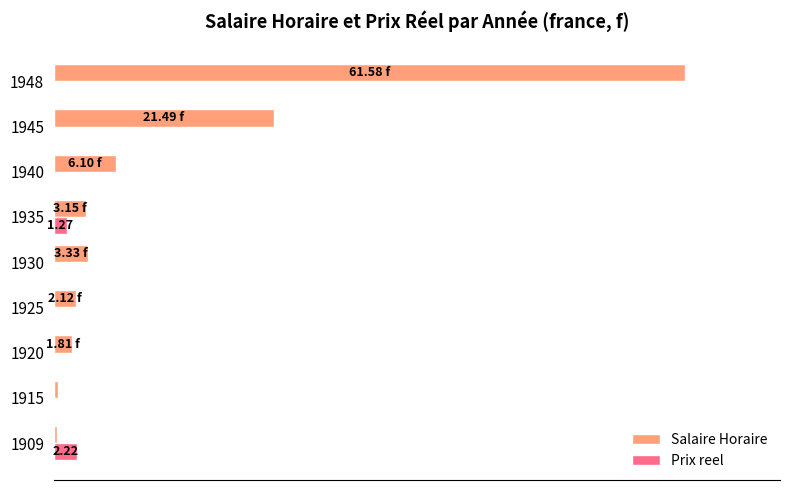

What are all the series names shown in the legend?

Salaire Horaire, Prix reel